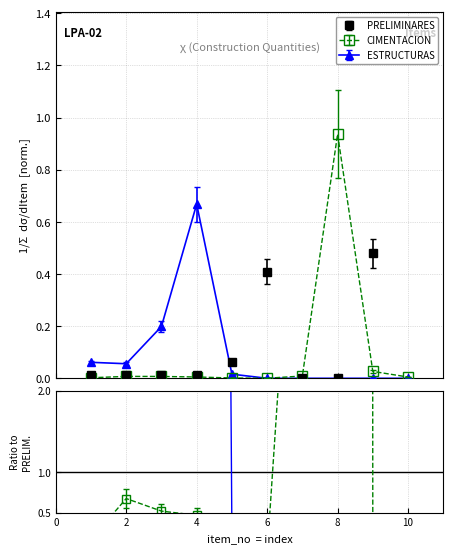

How many intersections are there between CIMENTACION and ESTRUCTURAS?

1